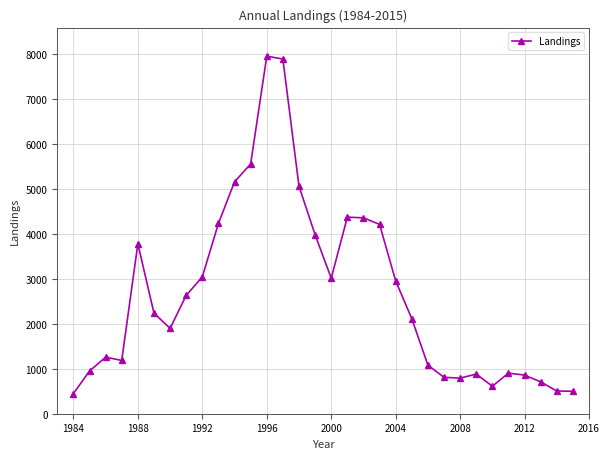

What is the value of the 24th point from the left?

810